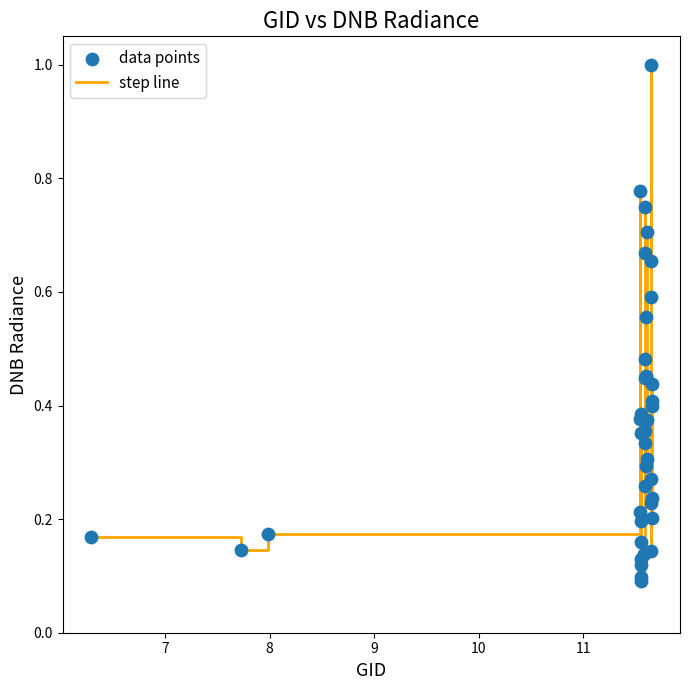

What is the greatest value displayed?

1.0